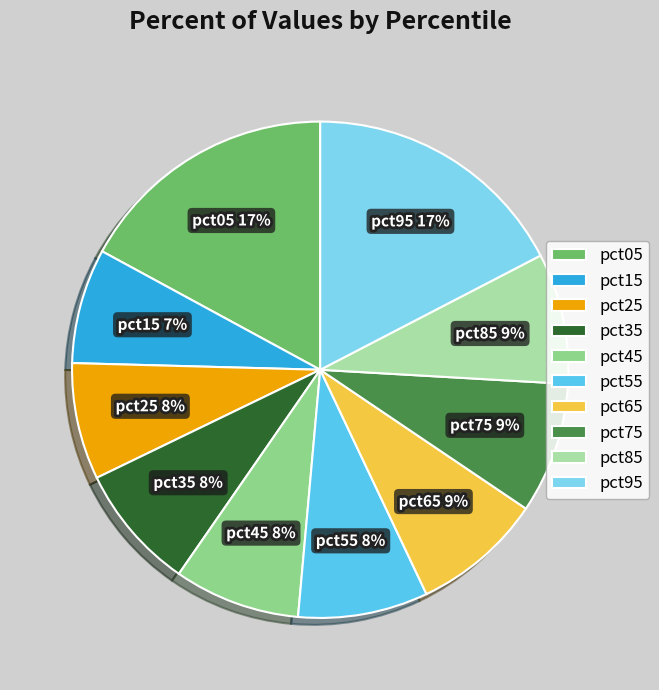

Is there any slice that represents more than half of the pie?

No